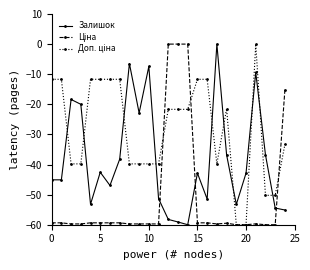

What is the value of the Залишок point at the 4th from the left?

-20.0